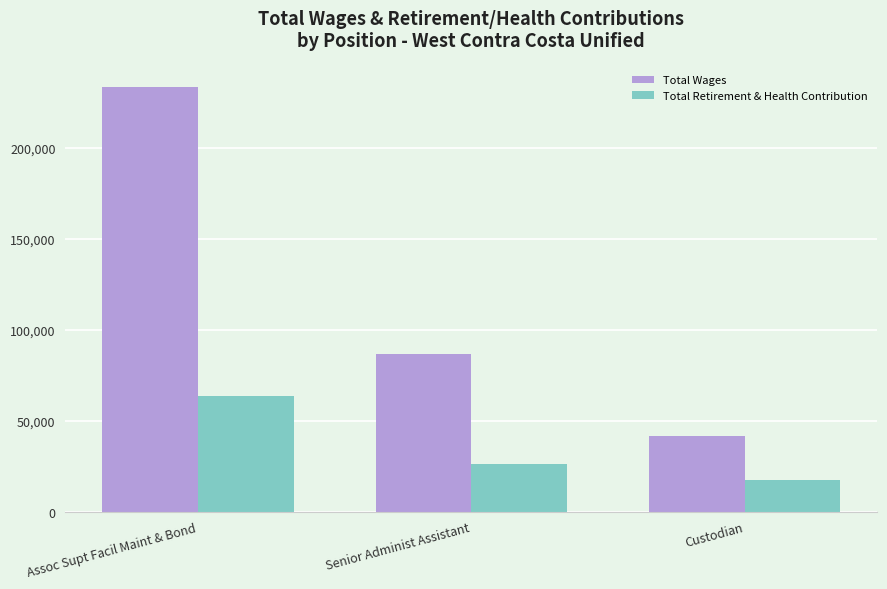

Rank the series by their maximum value, from highest to lowest.

Total Wages, Total Retirement & Health Contribution